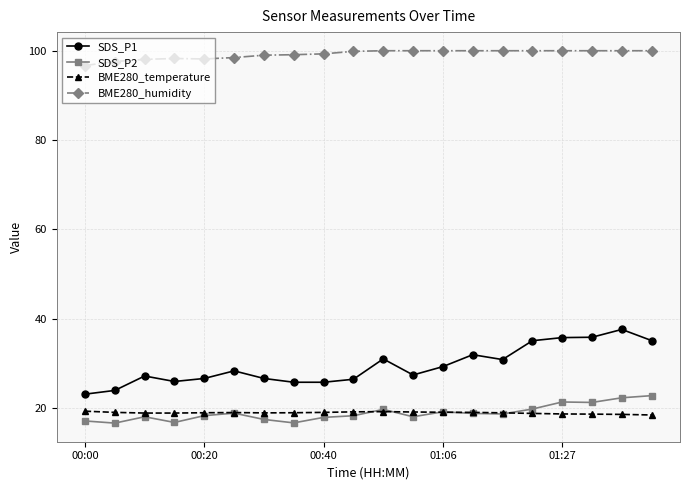

What is the value of the SDS_P1 point at the 9th from the left?

25.8